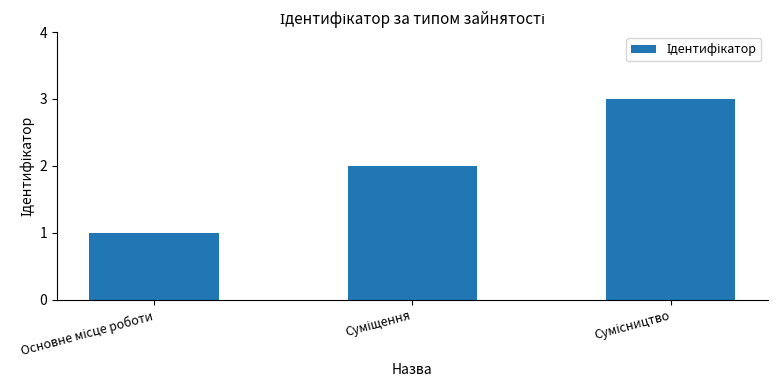

What is the maximum value shown in the chart?

3